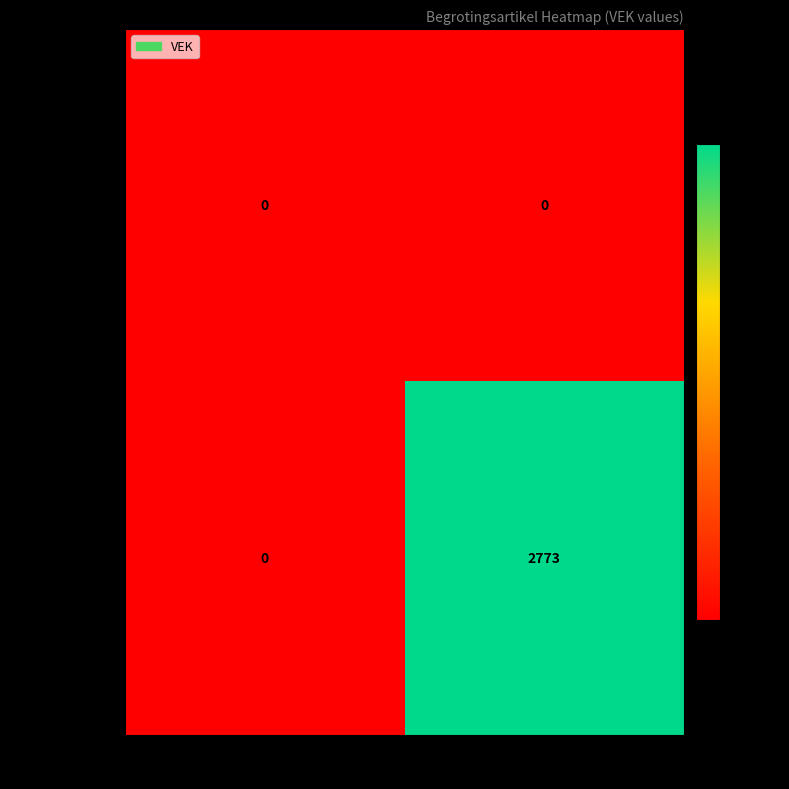

Reading right to left, transcribe all the data shown in this chart.

QB0-9QCEAEA-OW: 0	0
QB0-1QCE2EA-WT: 2773	0